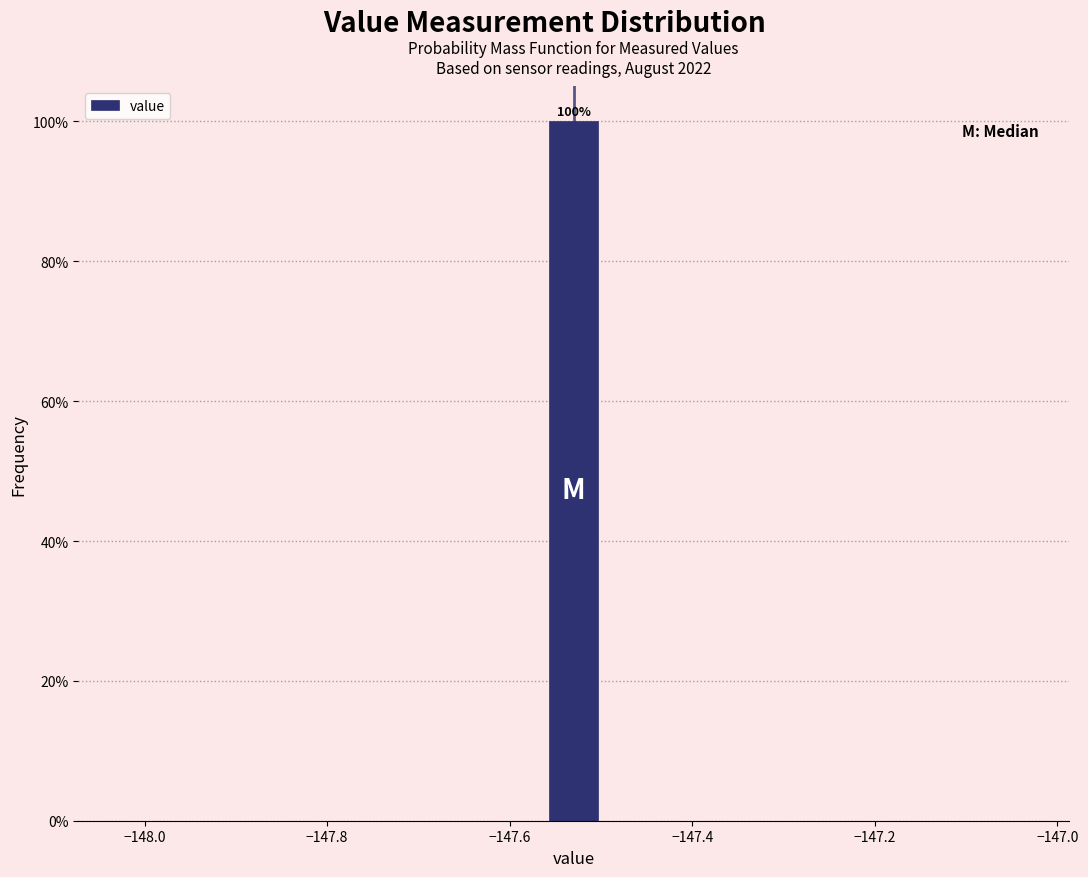

Around what value on the x-axis is the tallest bar? Give the approximate position of its centre, as read against the axis.

-147.52